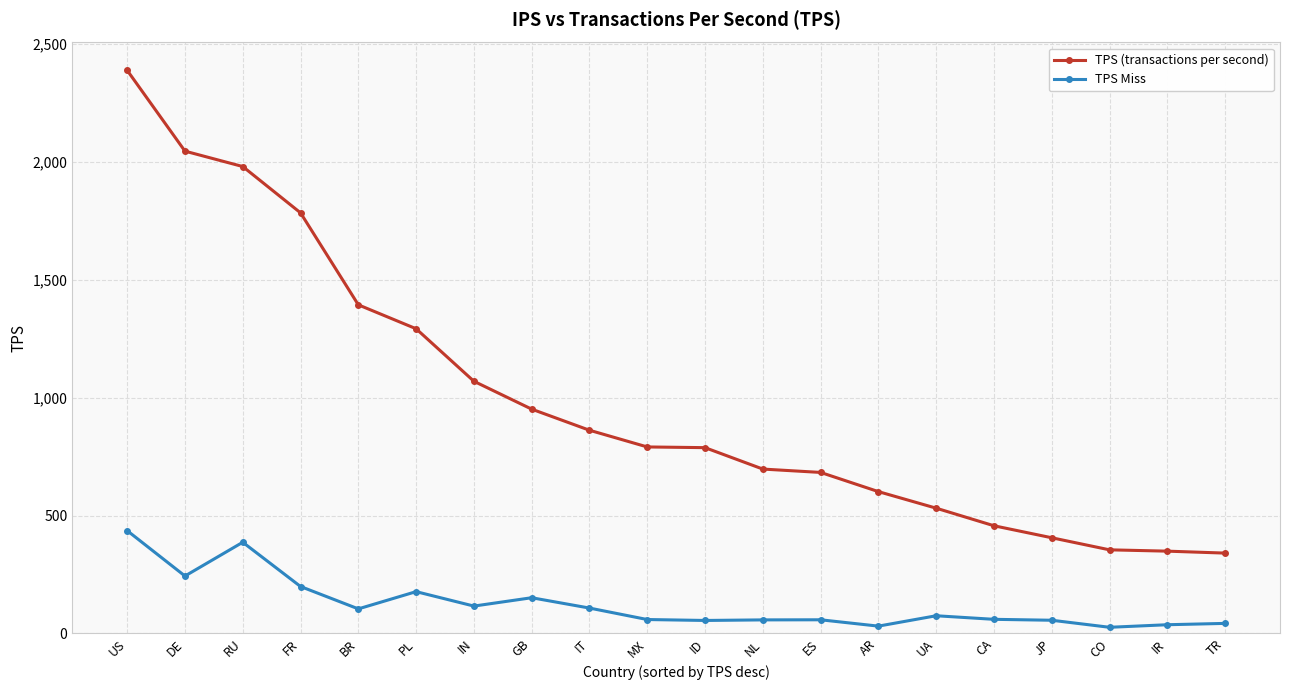

What is the label of the 9th point from the right?

NL